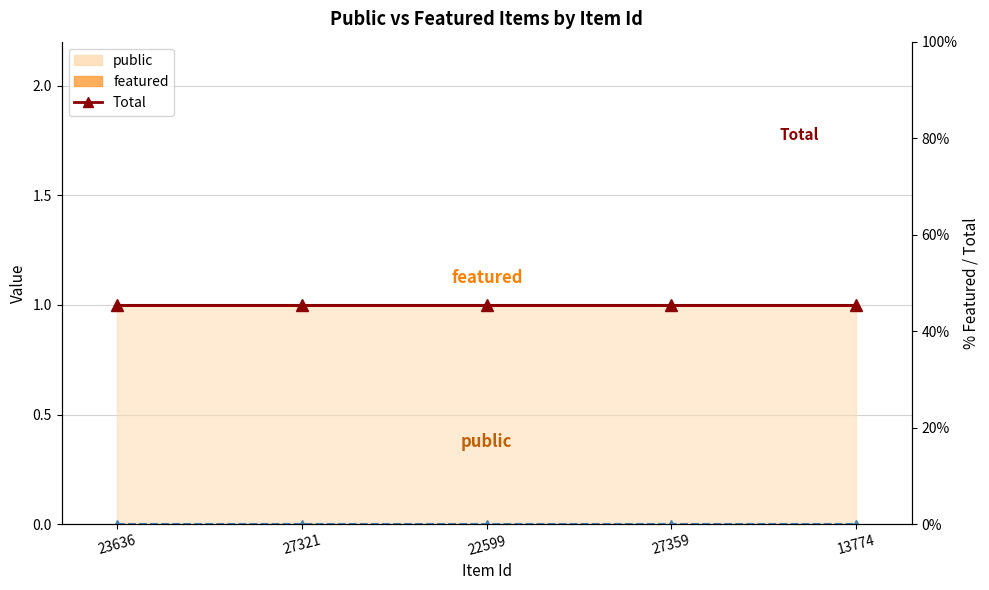

Reading right to left, list all the values displayed in this chart.

Total: 13774=1	27359=1	22599=1	27321=1	23636=1
% Featured: 13774=0	27359=0	22599=0	27321=0	23636=0